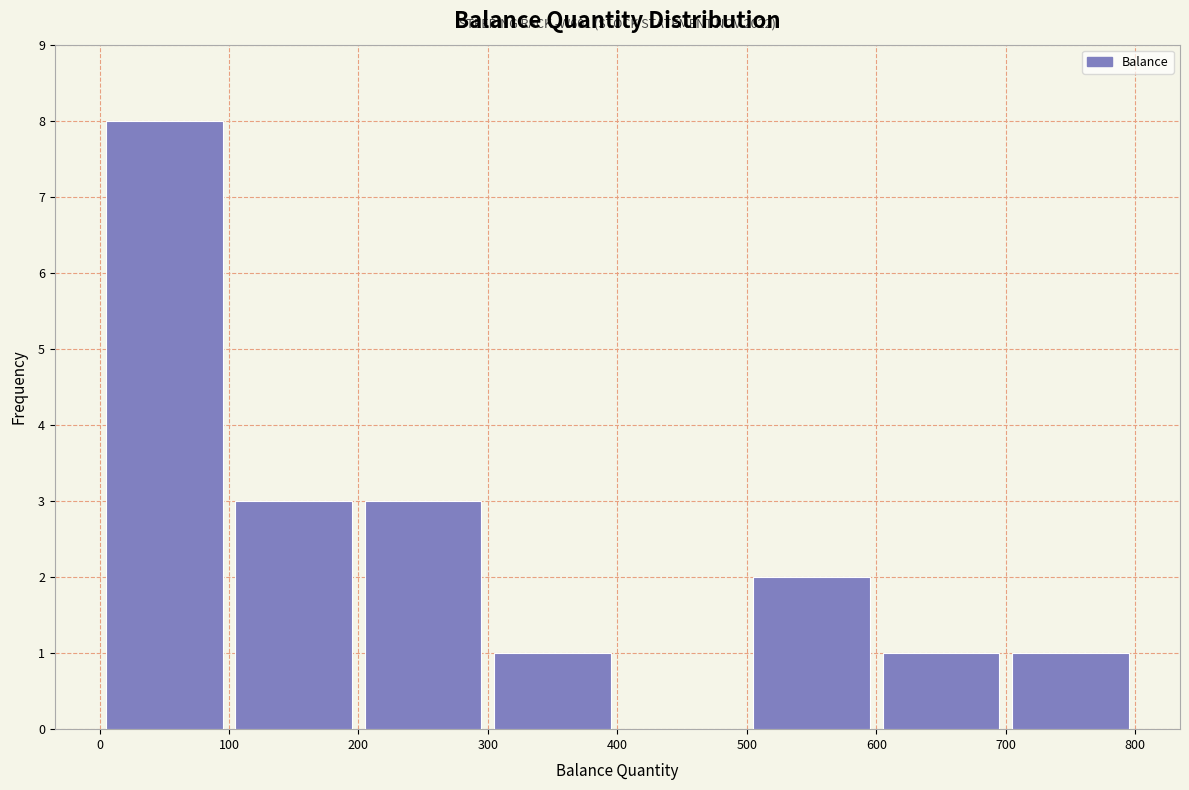

Over which range of the x-axis is the bar tallest?

0 to 100